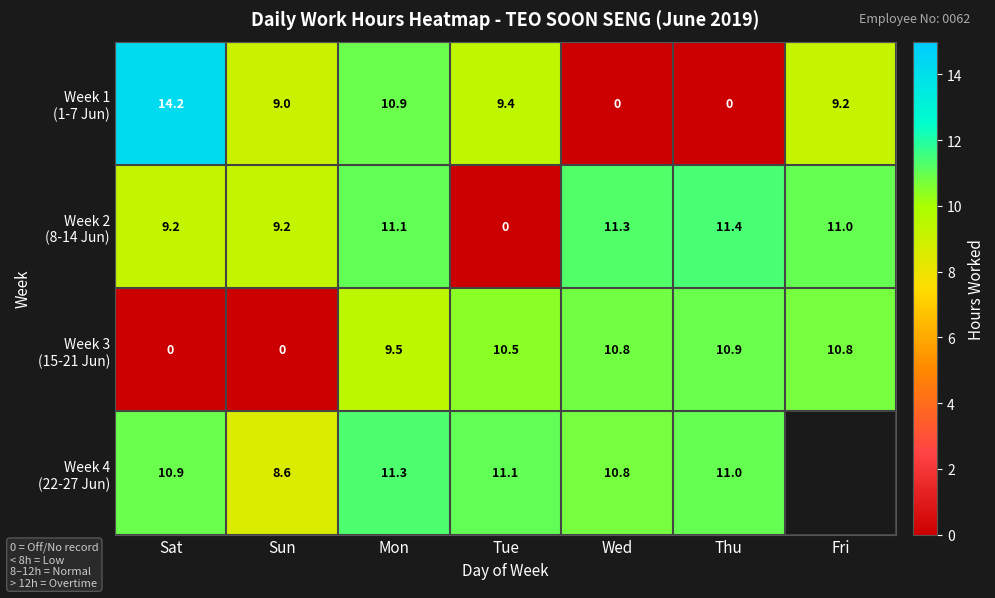

What is the total value across all series at Sat?

34.3